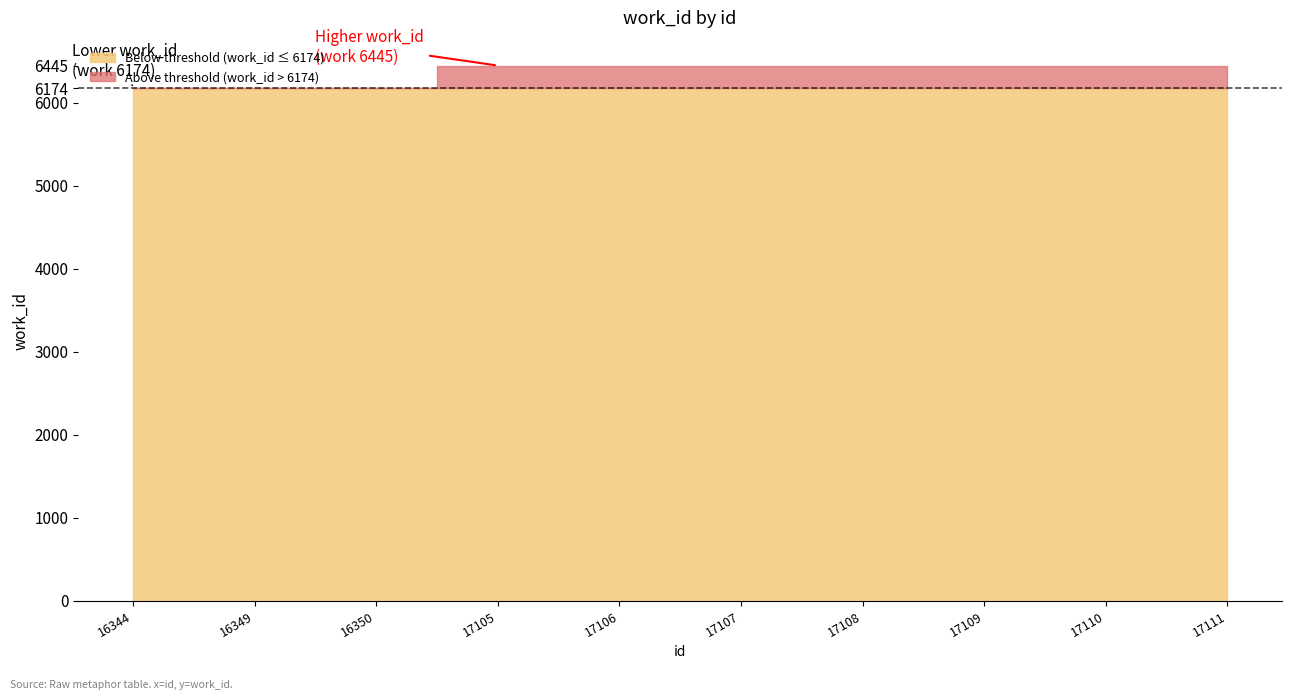

Which label corresponds to the largest value in the chart?

17105